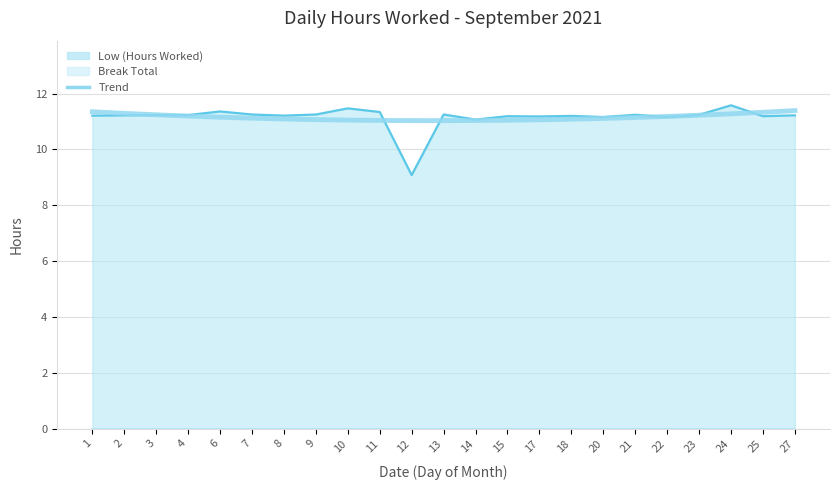

What is the change in value from 9 to 15?

-0.1